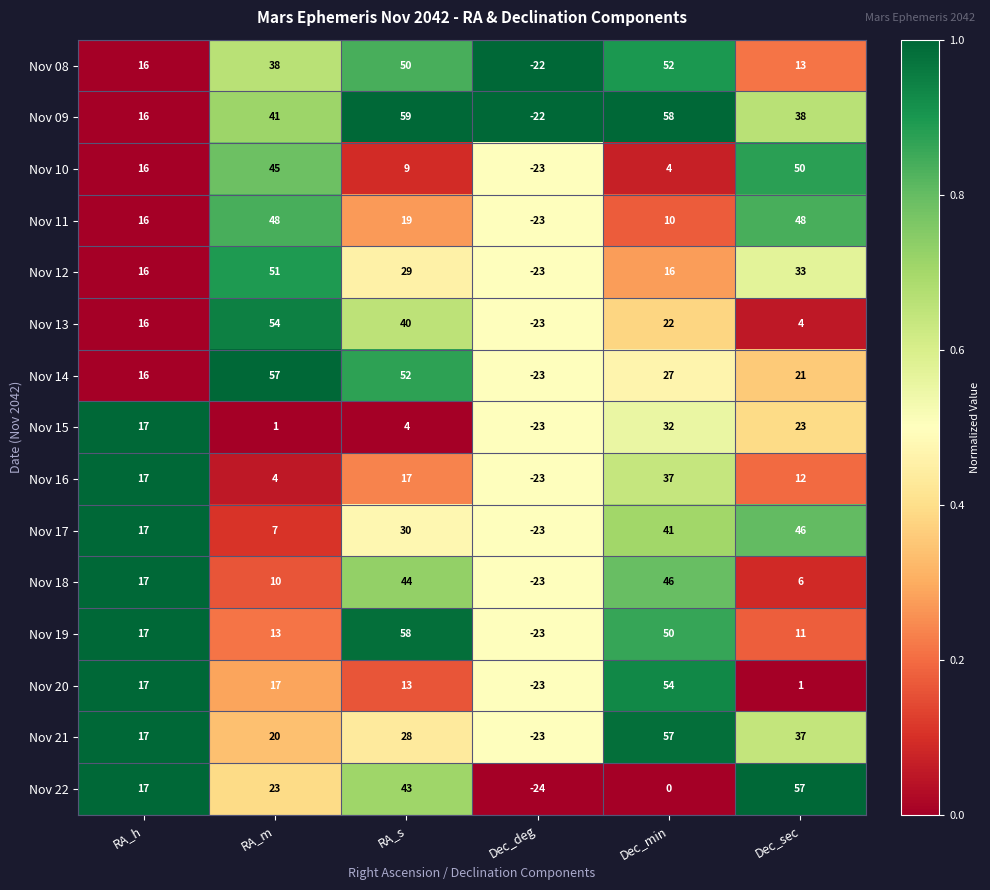

Where is Nov 22 nearest to the value 16?

RA_h